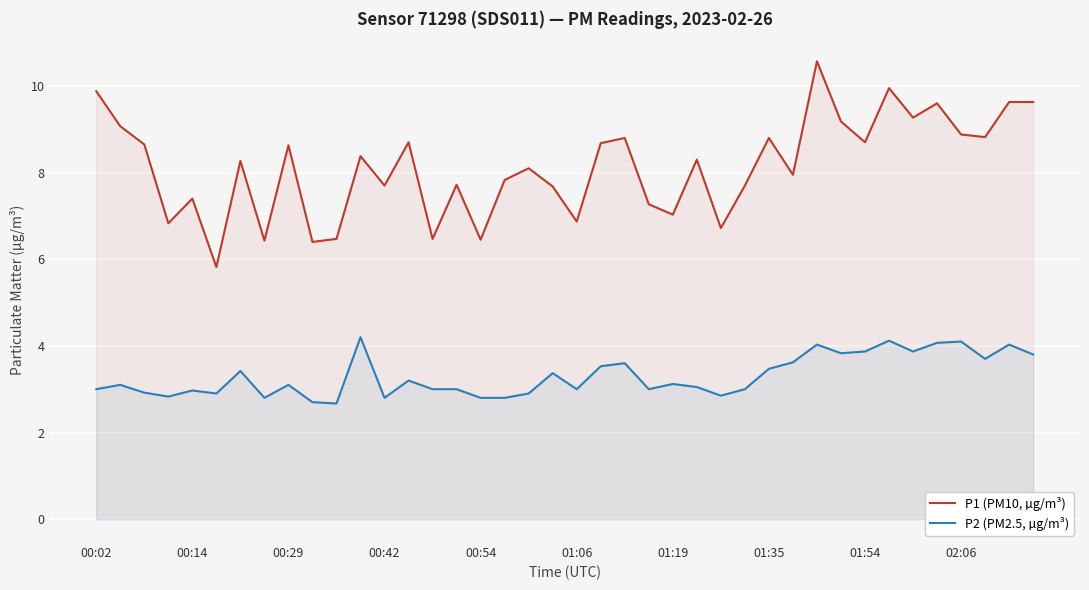

What are all the series names shown in the legend?

P1 (PM10, µg/m³), P2 (PM2.5, µg/m³)